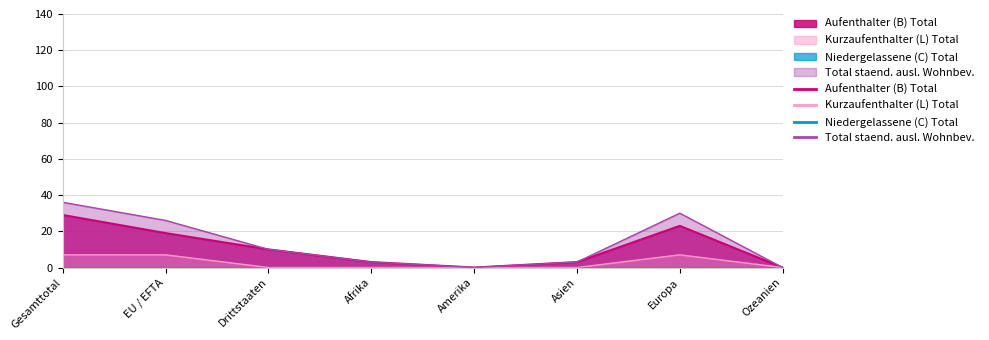

Which label corresponds to the largest value in the chart?

Gesamttotal